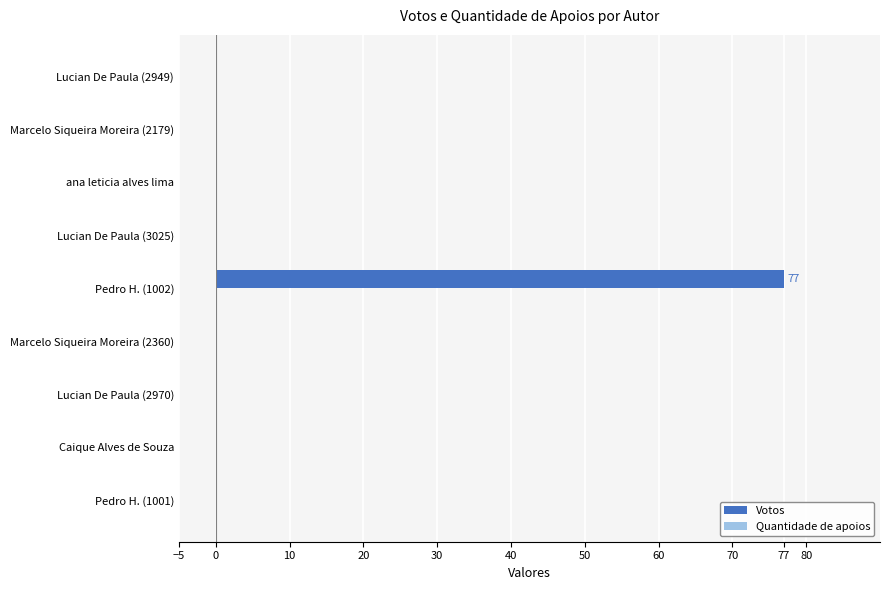

At which category does the chart reach its peak across all series?

Pedro H. (1002)